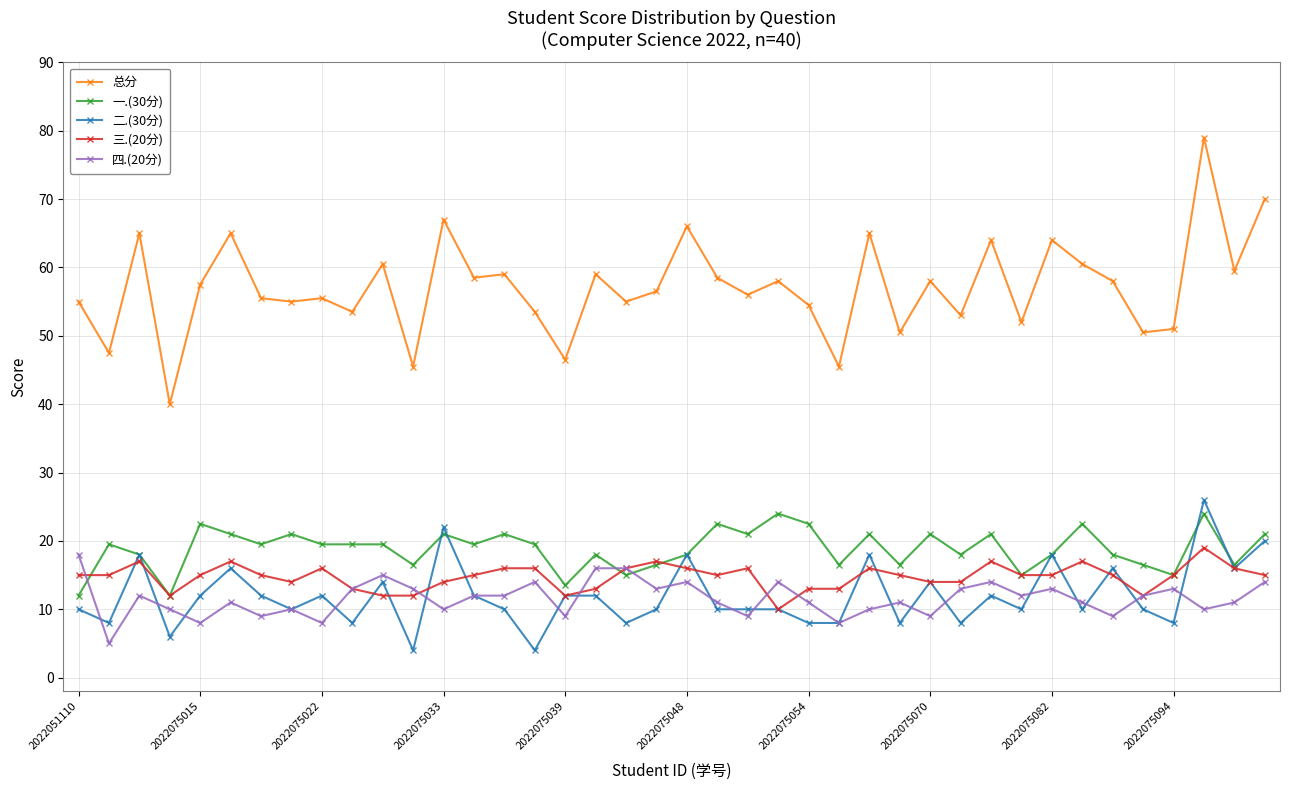

What is the minimum value for 四.(20分)?

5.0